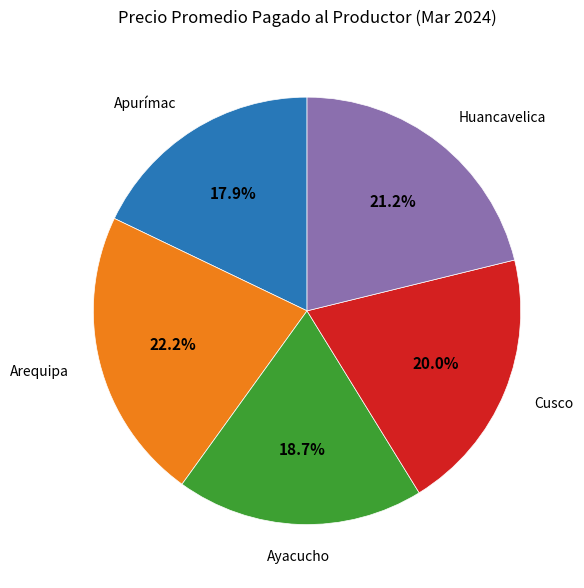

The Cusco slice represents 20% of the pie. True or false?

True